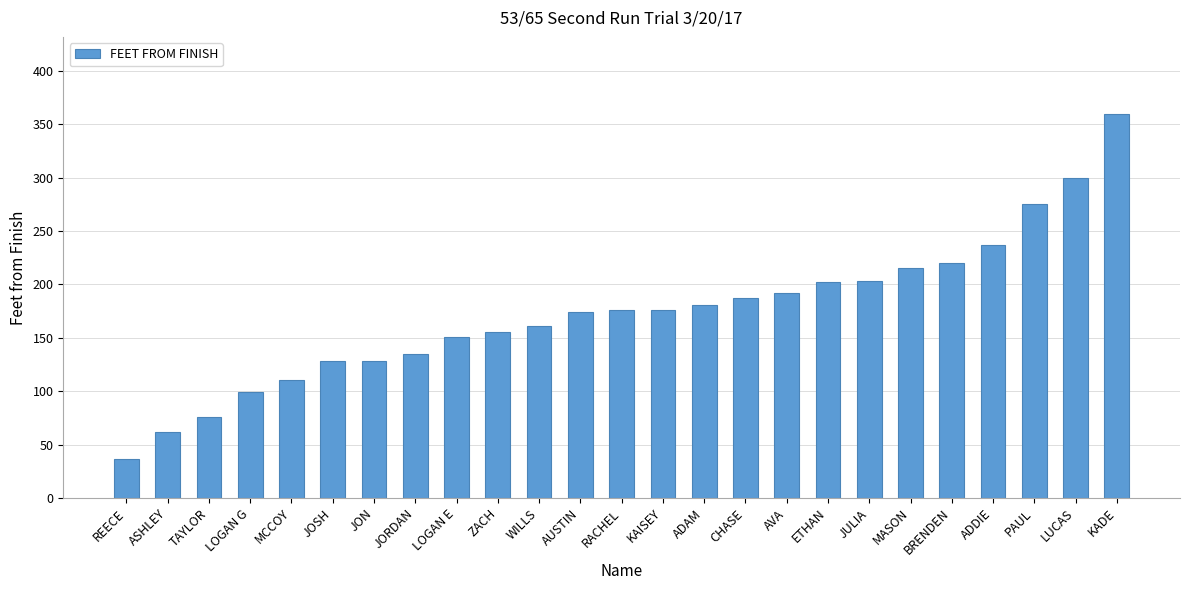

What is the value of the 17th bar from the left?

192